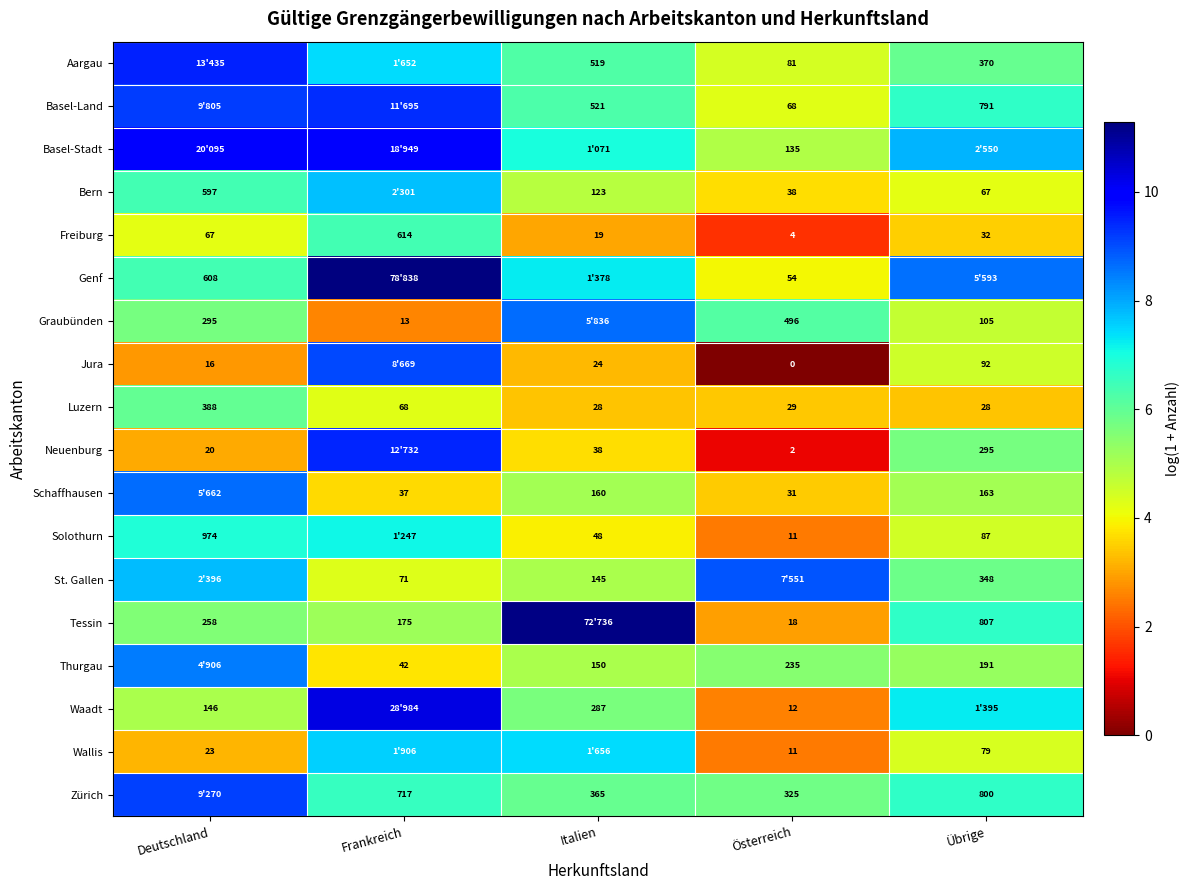

At which label is Luzern closest to 208?

Frankreich